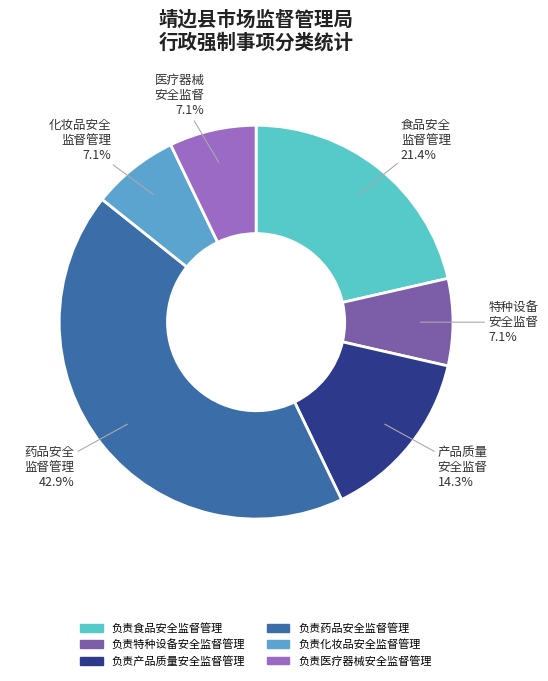

How many slices are in this pie chart?

6